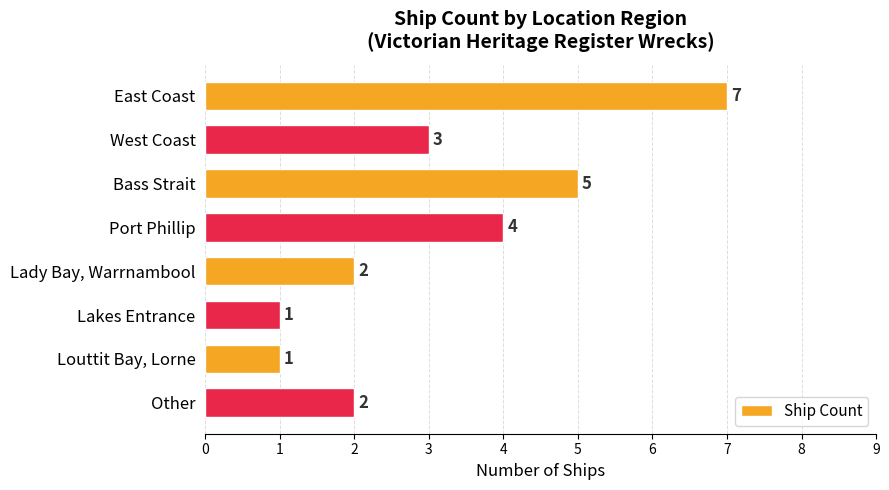

How many distinct data groups are displayed?

1